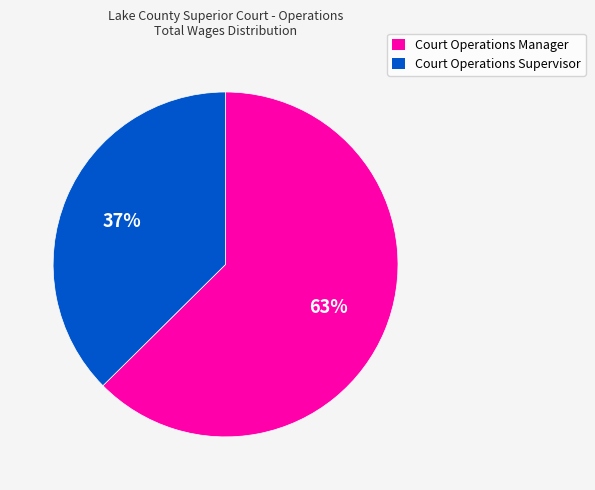

To the nearest percent, what is the combined percentage of Court Operations Manager and Court Operations Supervisor?

100%